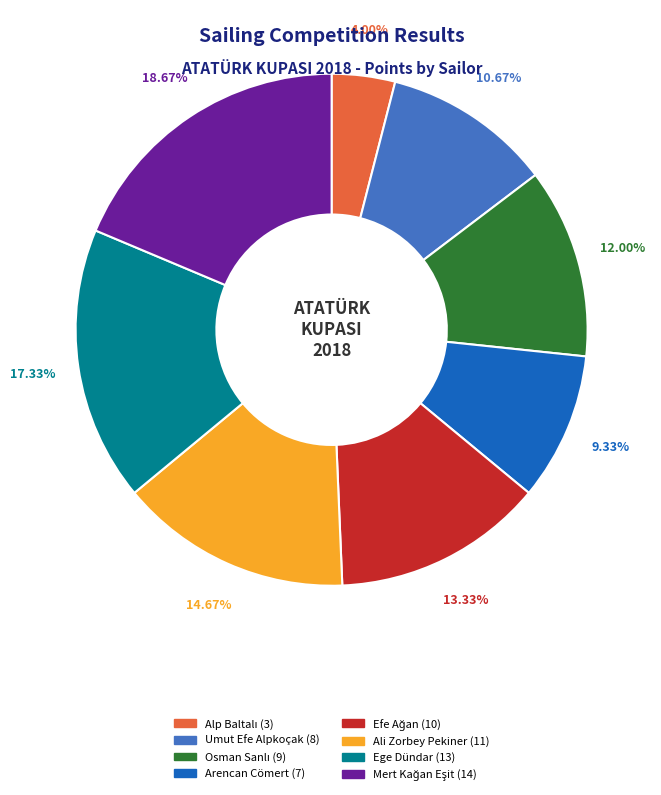

Count the number of slices in the pie.

8